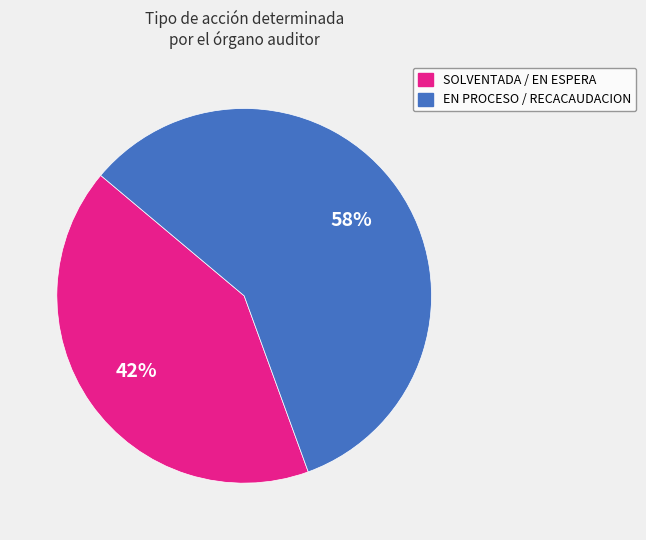

To the nearest percent, what is the average slice percentage?

50%